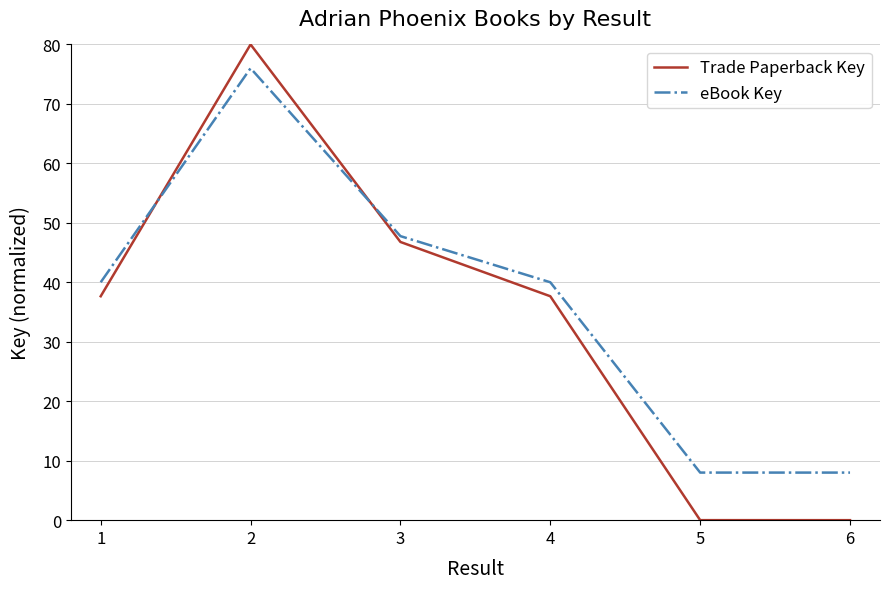

Which series has the widest spread of values?

Trade Paperback Key